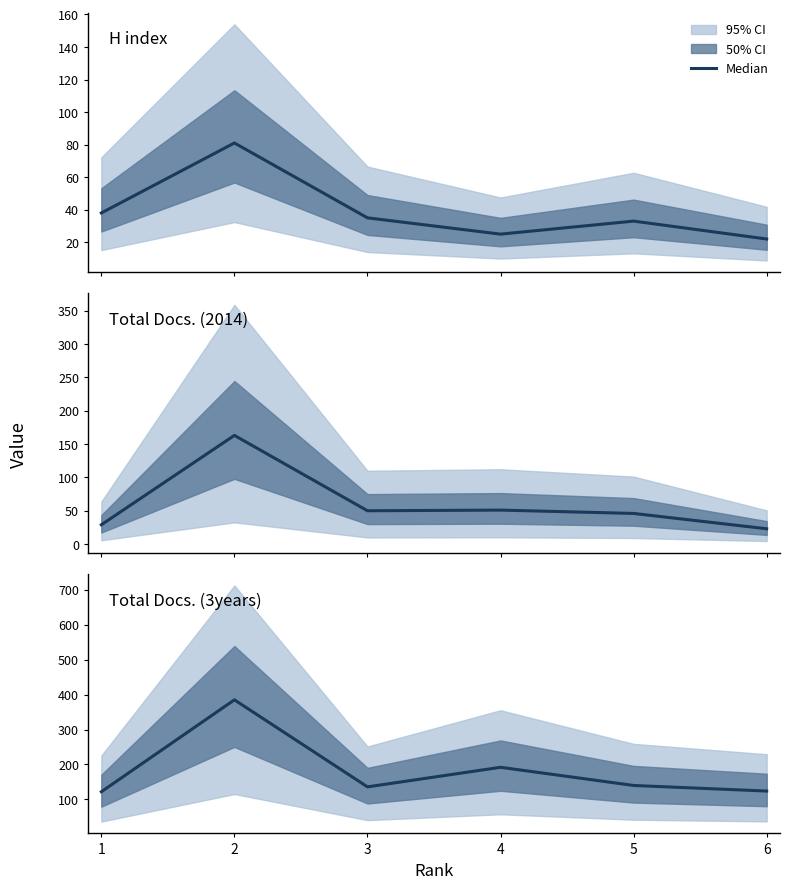

How many lines are shown in the chart?

3